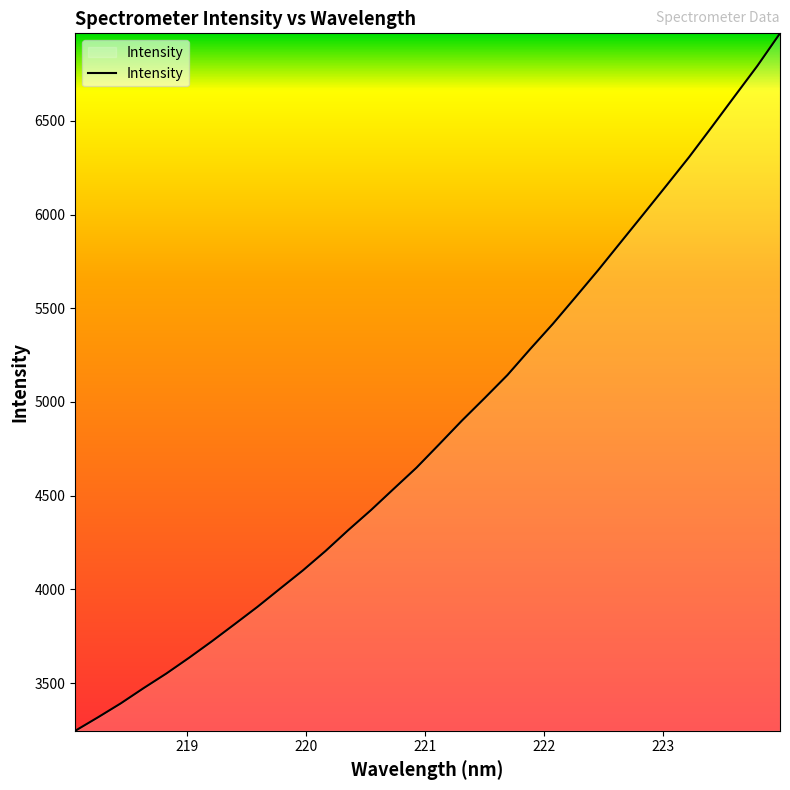

What is the greatest value displayed?

6967.1